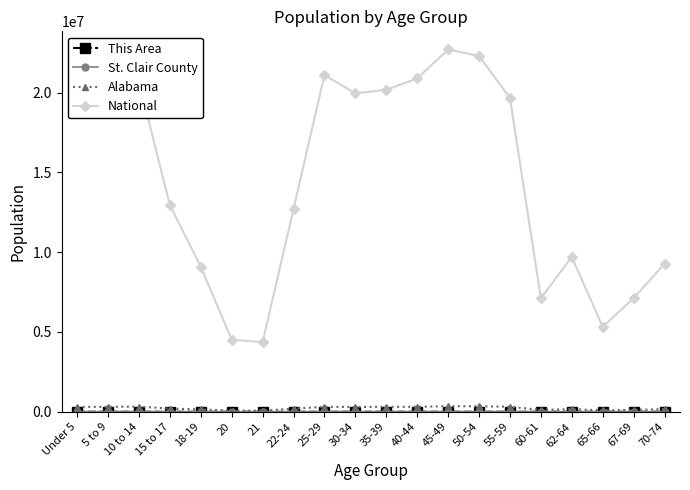

True or false: Alabama has a value of 199618 at 15 to 17.

True